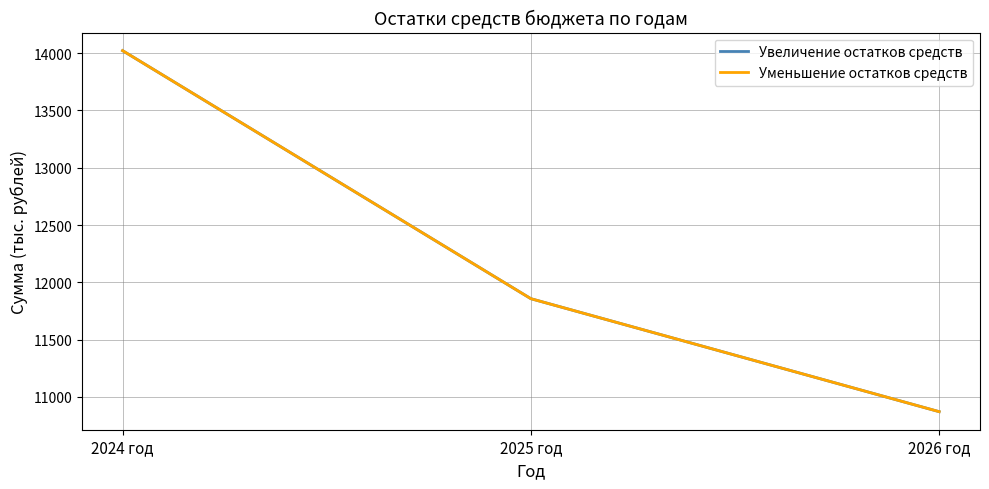

Does the chart display data point markers on the line(s)?

No